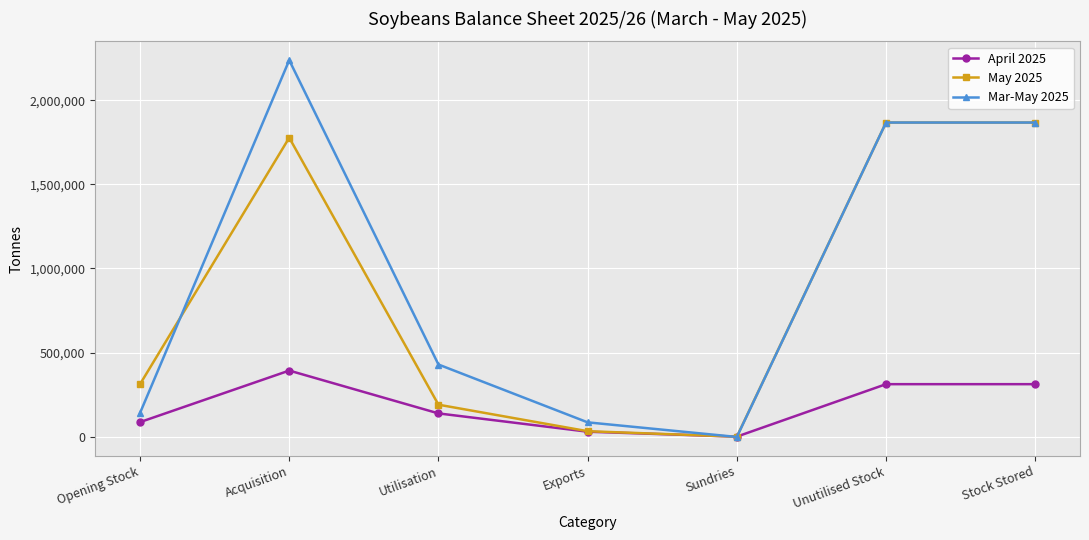

The value of April 2025 at Acquisition is 522278. True or false?

False